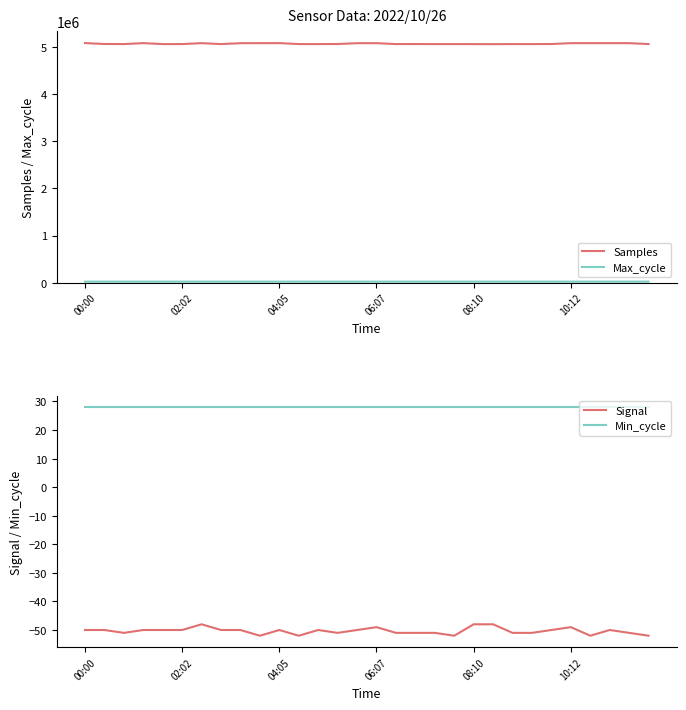

Reading left to right, transcribe all the data shown in this chart.

Samples: 5089763	5070617	5068683	5088684	5068143	5068808	5088007	5068534	5087202	5088550	5088684	5068627	5068436	5069975	5087202	5087807	5068683	5069114	5068376	5068445	5067901	5066952	5068708	5068402	5069647	5088473	5088550	5088684	5087816	5068627
Max_cycle: 19961	19916	19908	19911	19912	19973	20003	19995	19953	19908	19911	20331	19912	19916	19953	19904	19908	19912	19914	19913	19915	19935	19978	19908	19923	19999	19908	19911	19907	20331
Signal: -50	-50	-51	-50	-50	-50	-48	-50	-50	-52	-50	-52	-50	-51	-50	-49	-51	-51	-51	-52	-48	-48	-51	-51	-50	-49	-52	-50	-51	-52
Min_cycle: 28	28	28	28	28	28	28	28	28	28	28	28	28	28	28	28	28	28	28	28	28	28	28	28	28	28	28	28	28	28